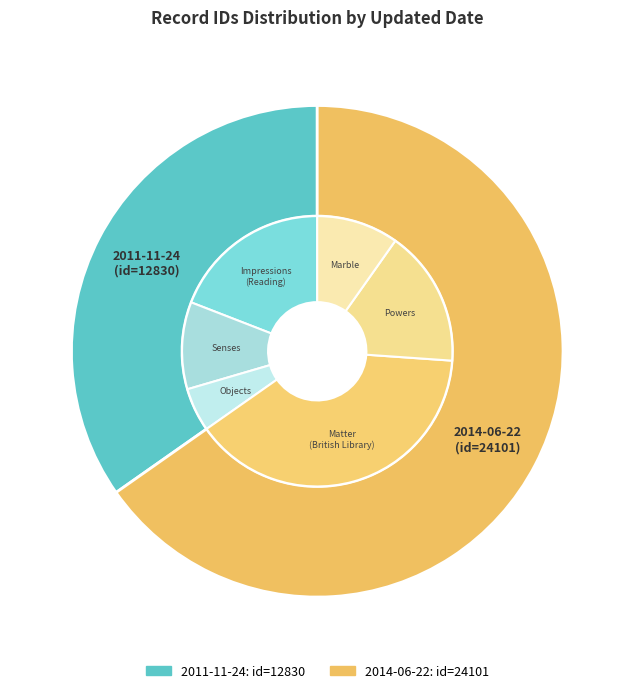

What percentage is the 2011-11-24 slice, to the nearest percent?

35%